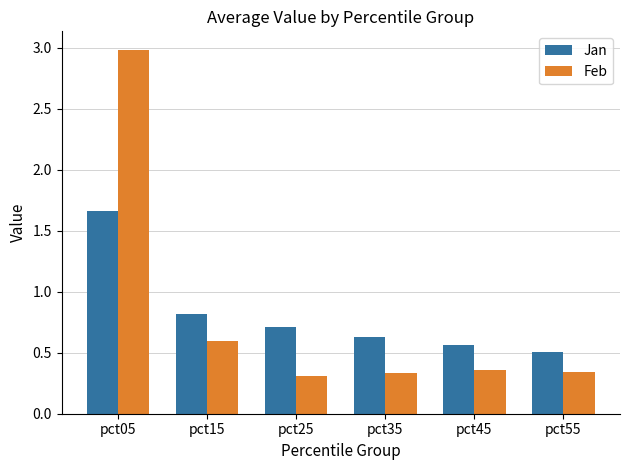

Which series changed the most between pct35 and pct55?

Jan